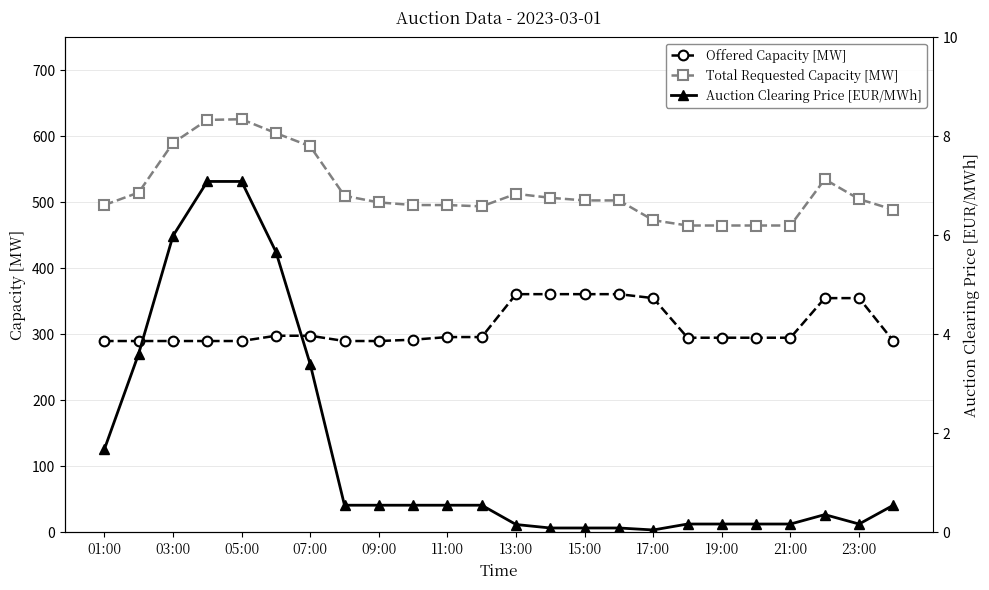

True or false: Total Requested Capacity [MW] has more than 0 interior local peaks.

True